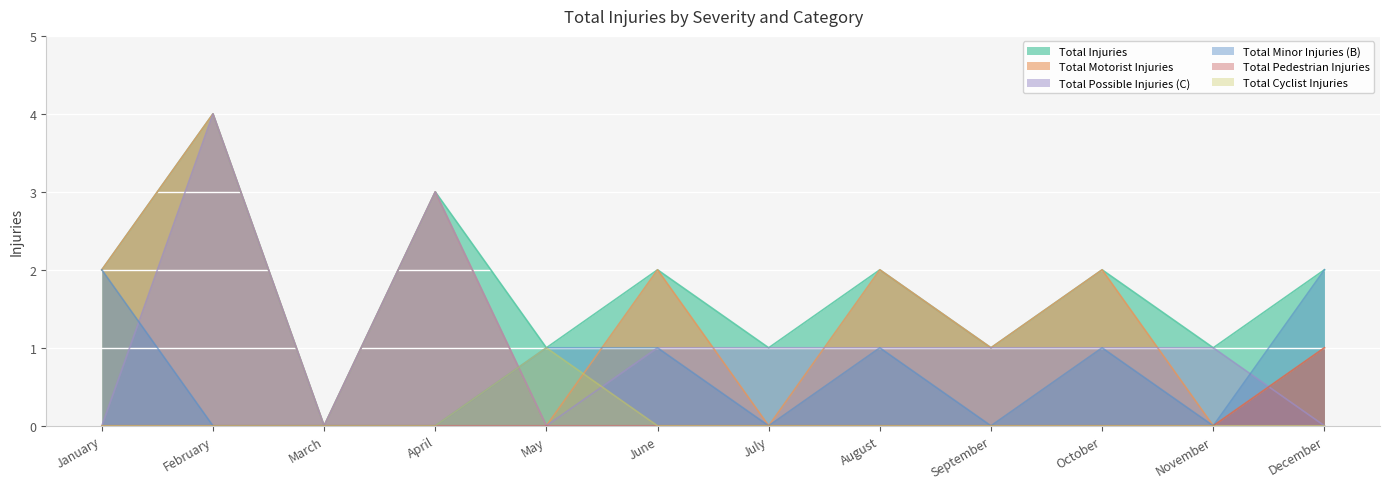

Rank the series at December from highest to lowest value.

Total Injuries, Total Minor Injuries (B), Total Motorist Injuries, Total Pedestrian Injuries, Total Possible Injuries (C), Total Cyclist Injuries